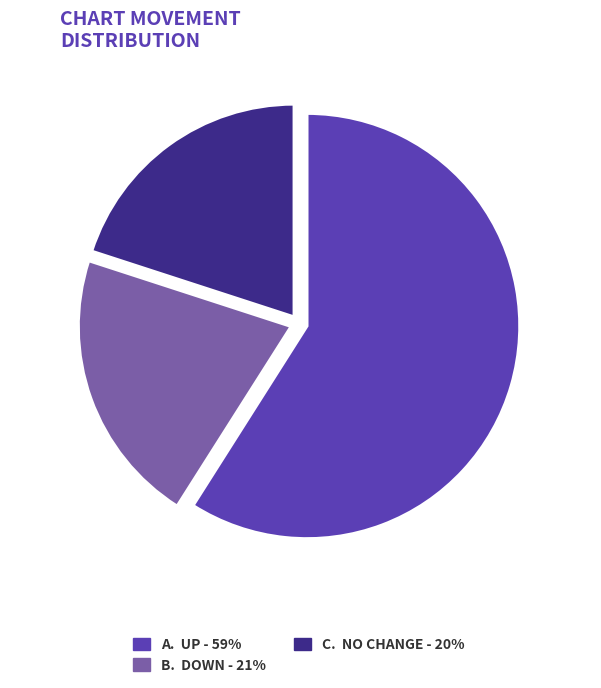

To the nearest percent, what is the average slice percentage?

33%